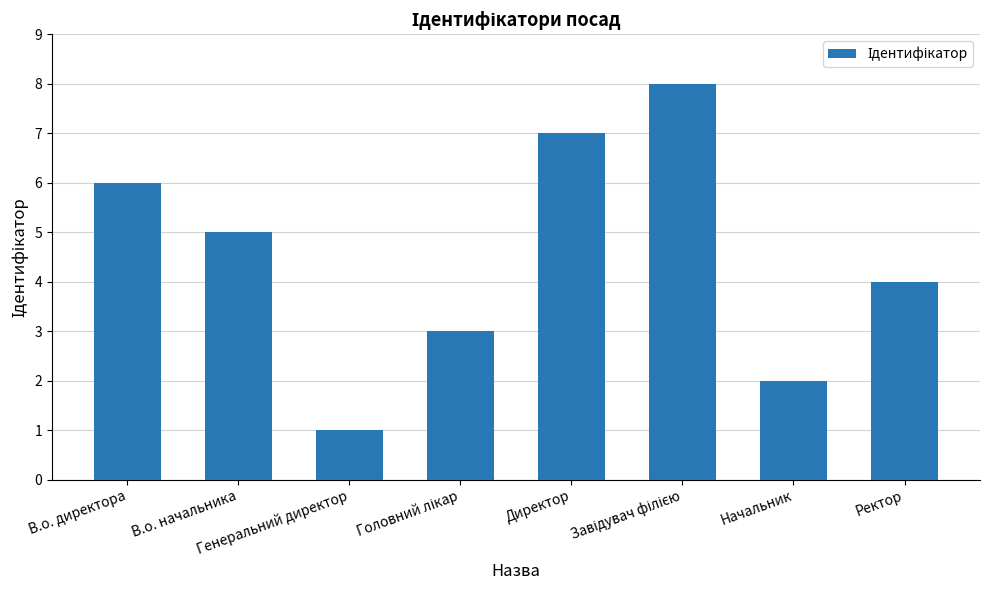

What is the greatest value displayed?

8